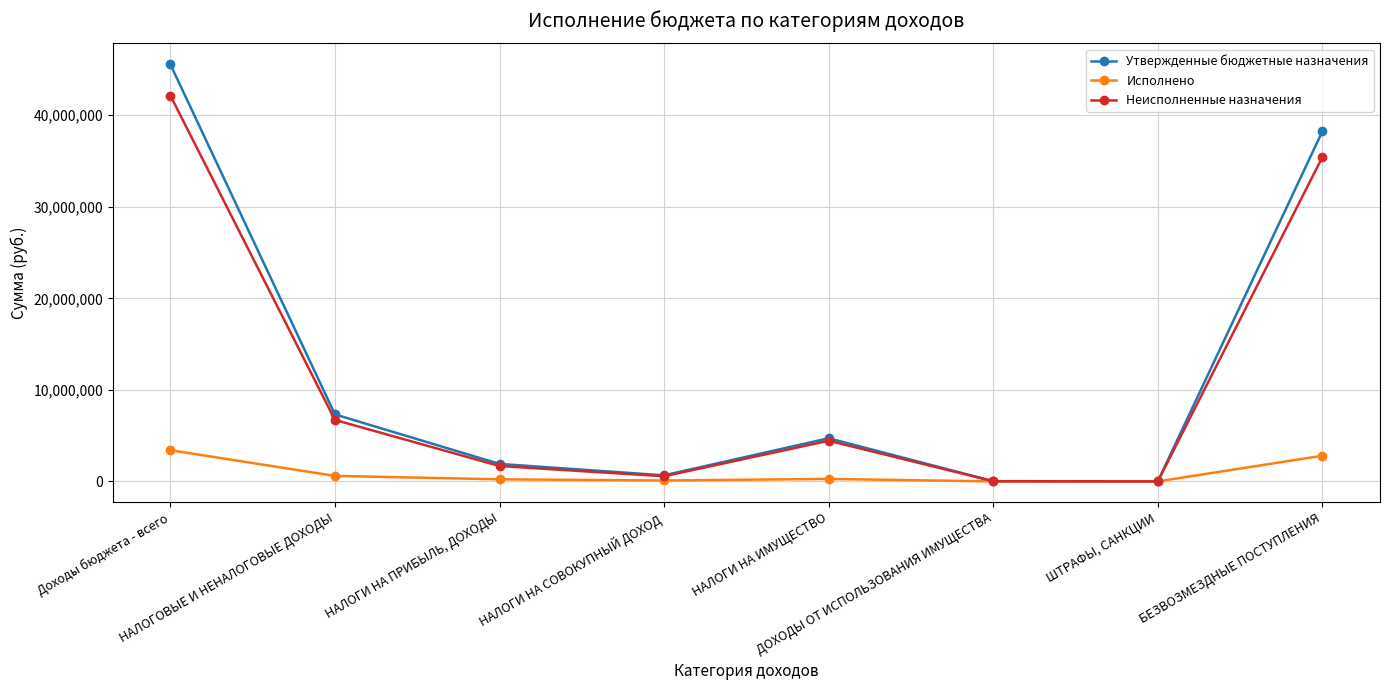

True or false: Неисполненные назначения has more than 0 points higher than both neighbors.

True